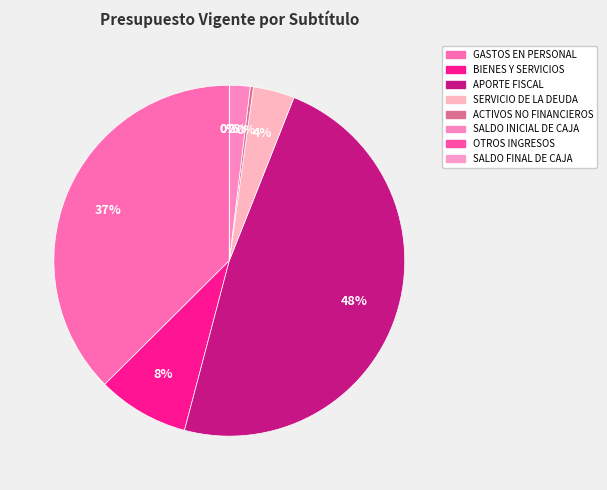

Do SALDO INICIAL DE CAJA and ACTIVOS NO FINANCIEROS together represent more than half of the pie?

No